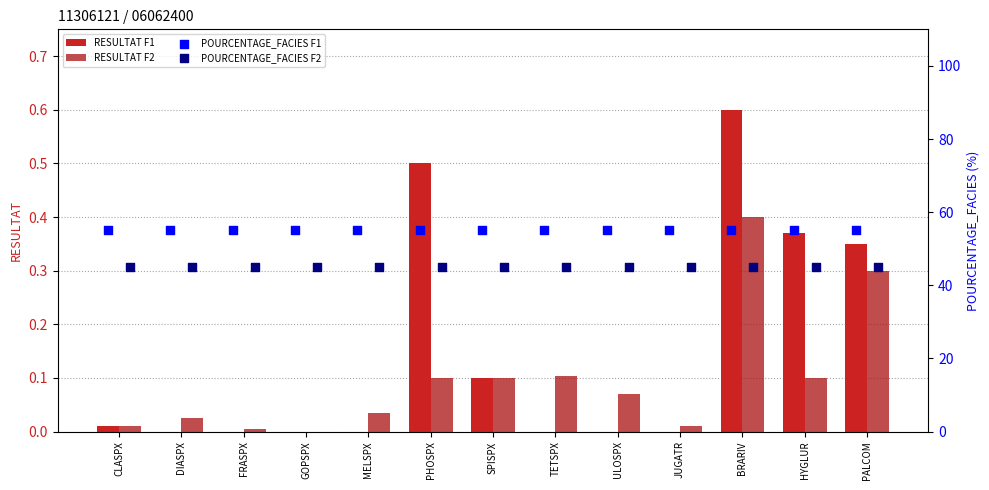

Which series has the widest spread of Y values?

RESULTAT F1